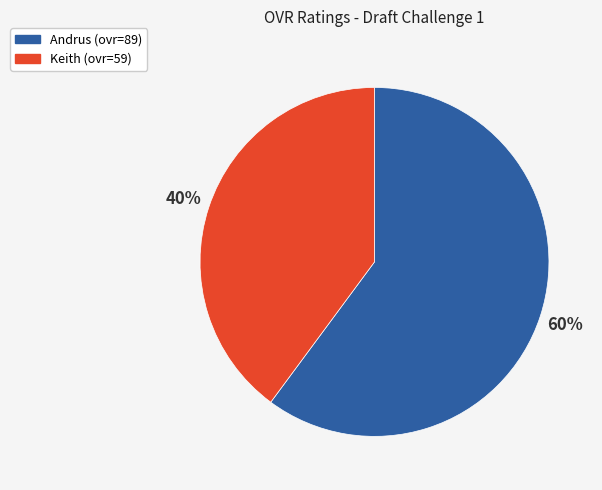

Count the number of slices in the pie.

2